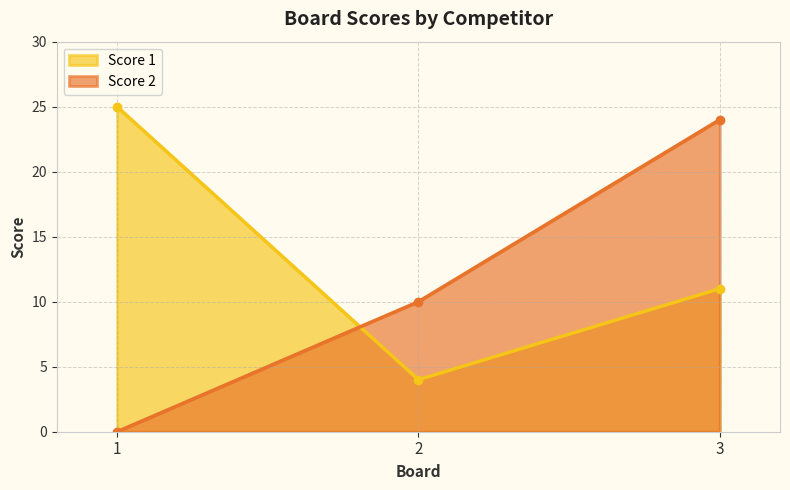

True or false: Score 1 has a value of 7 at 2.

False